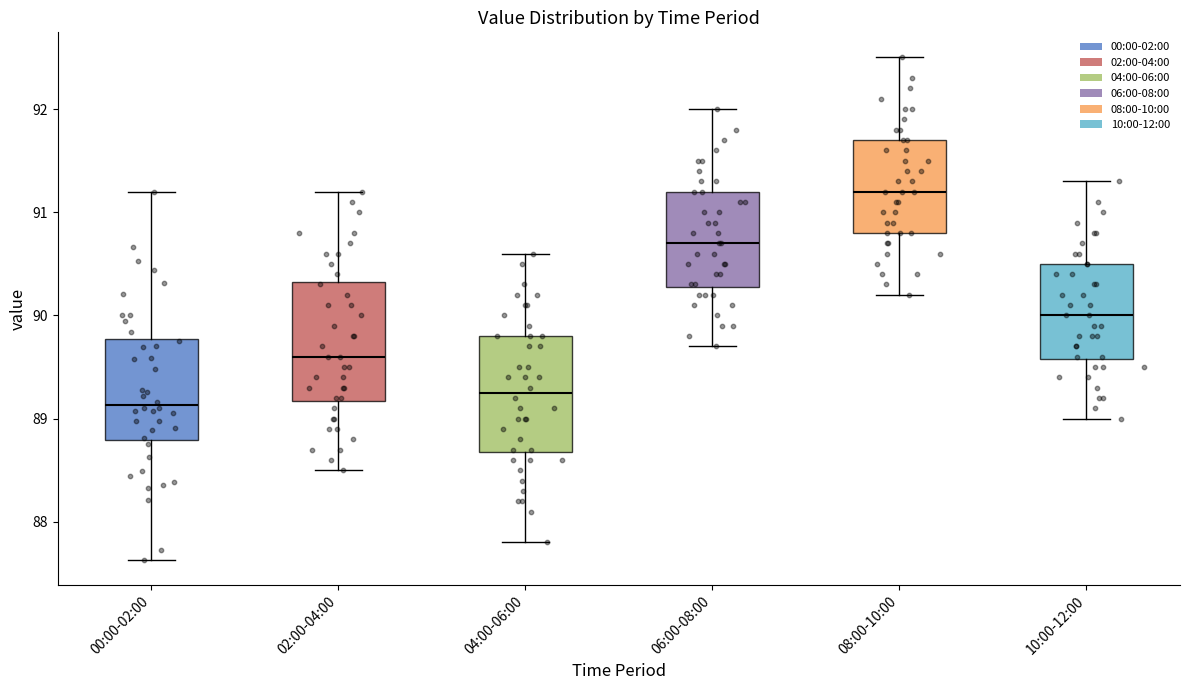

Where does the lower whisker of the box for 02:00-04:00 end on the y-axis? The values are not printed on the chart, so give them approximately, as read against the axis.

88.5